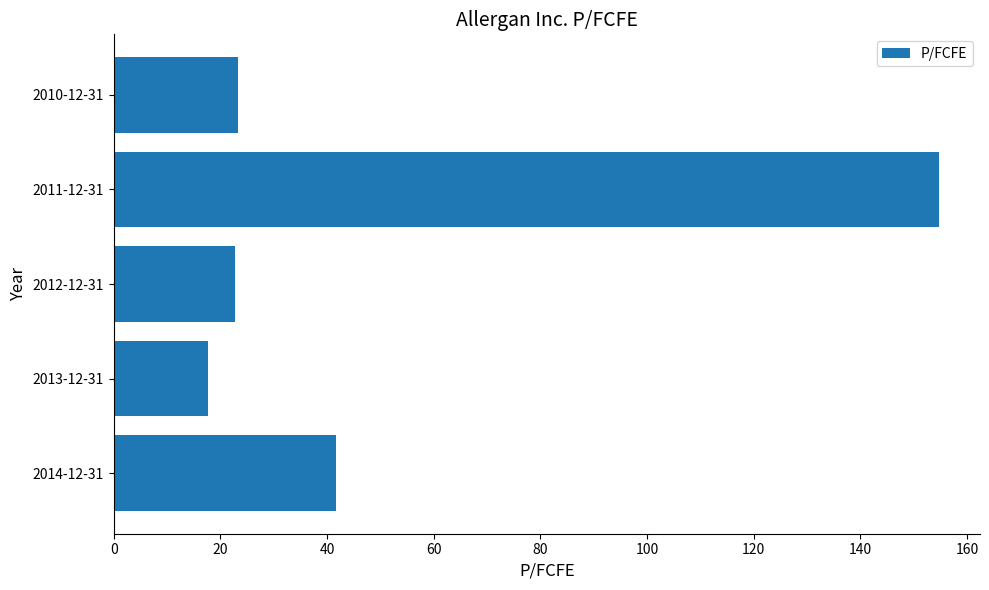

What is the difference between the second highest and minimum values?

23.9